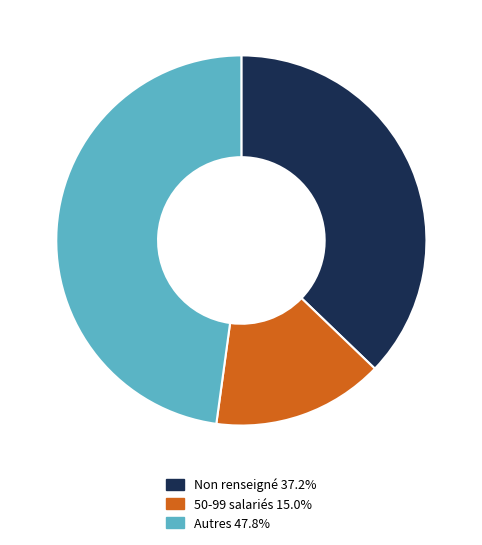

Does any single category account for the majority?

No